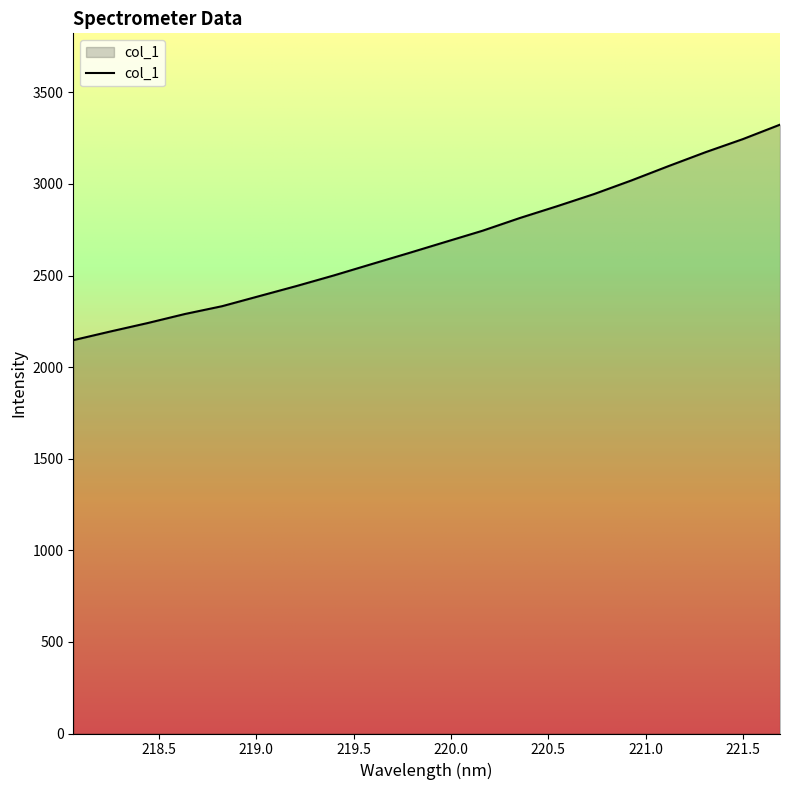

What is the smallest value displayed?

2147.2